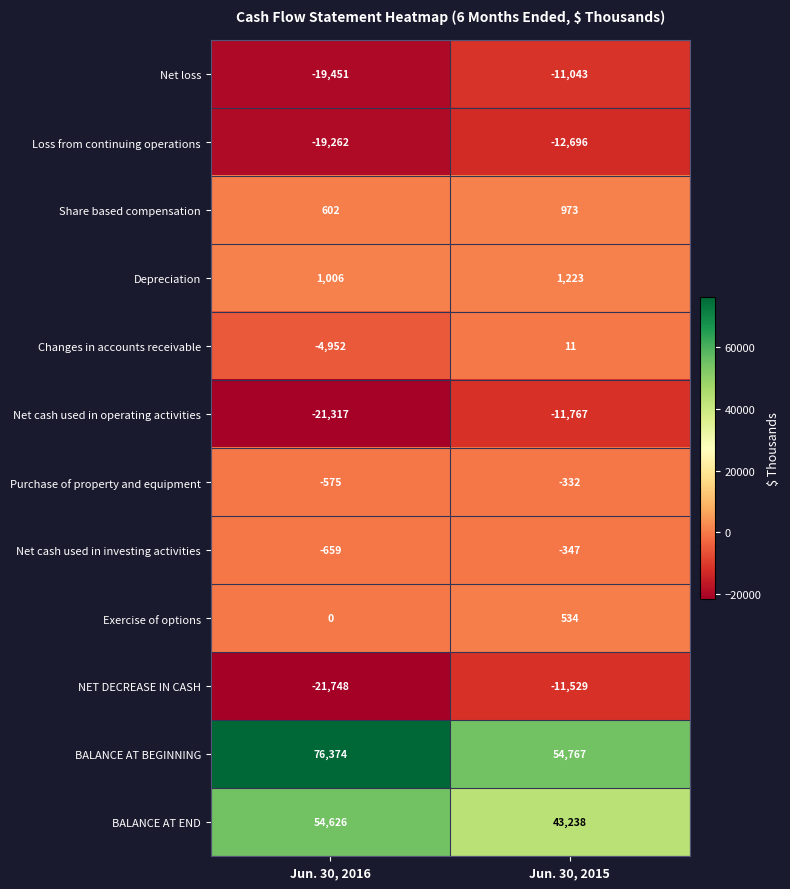

What is the difference between the highest and lowest values at Jun. 30, 2016?

98122